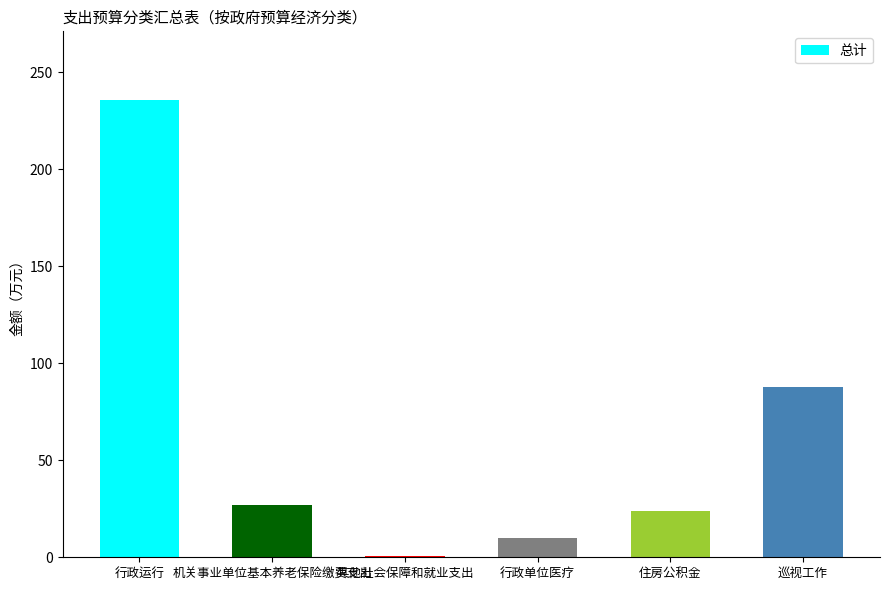

What is the sum of all values?

384.4